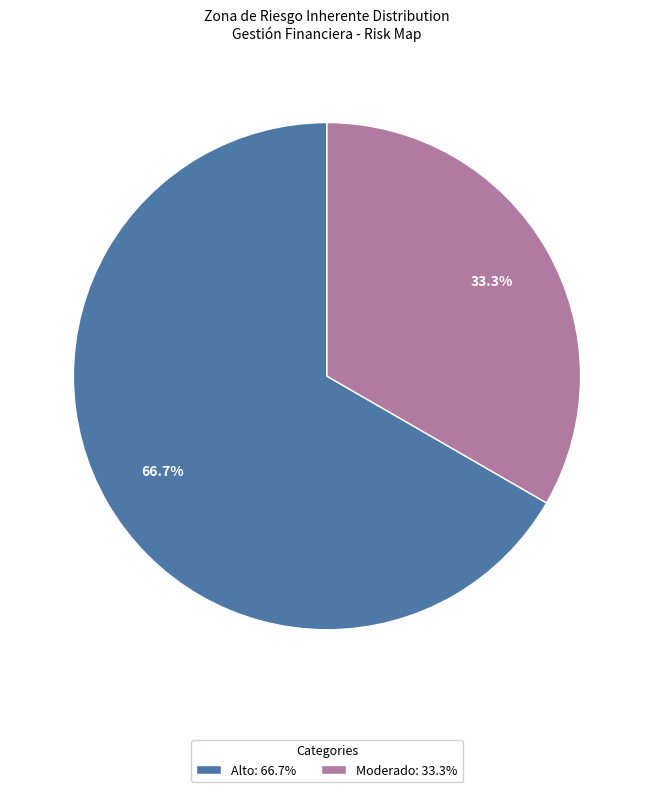

How many slices are in this pie chart?

2